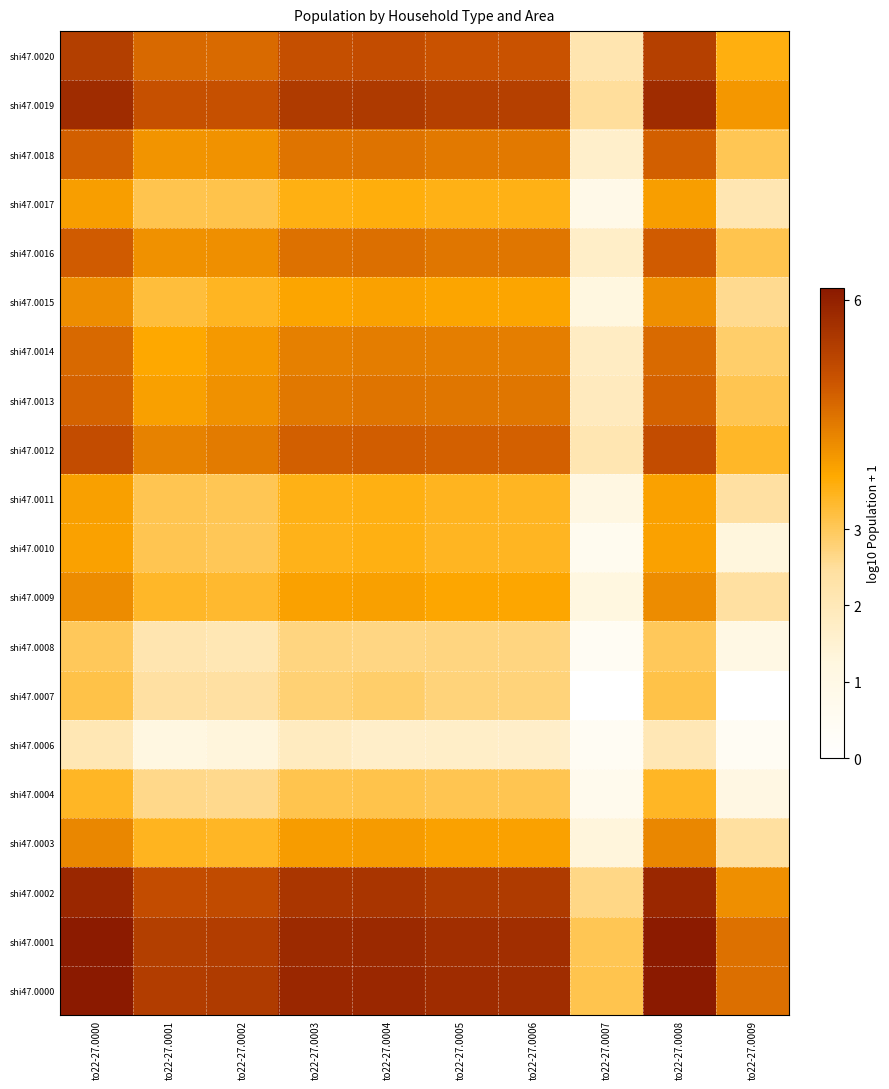

At how many categories does at least one series exceed 1?

10